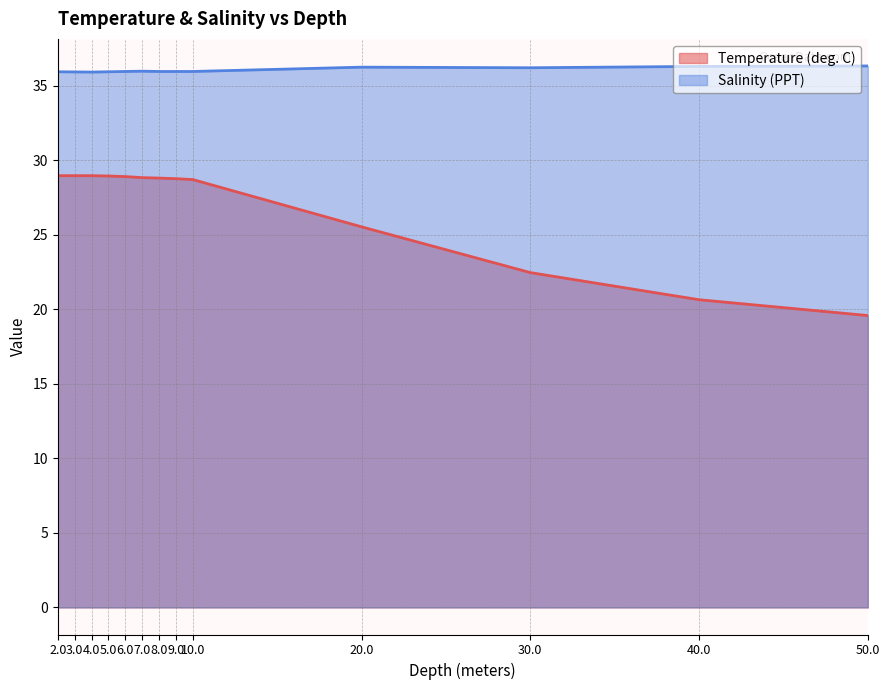

Does the chart display data point markers on the line(s)?

No